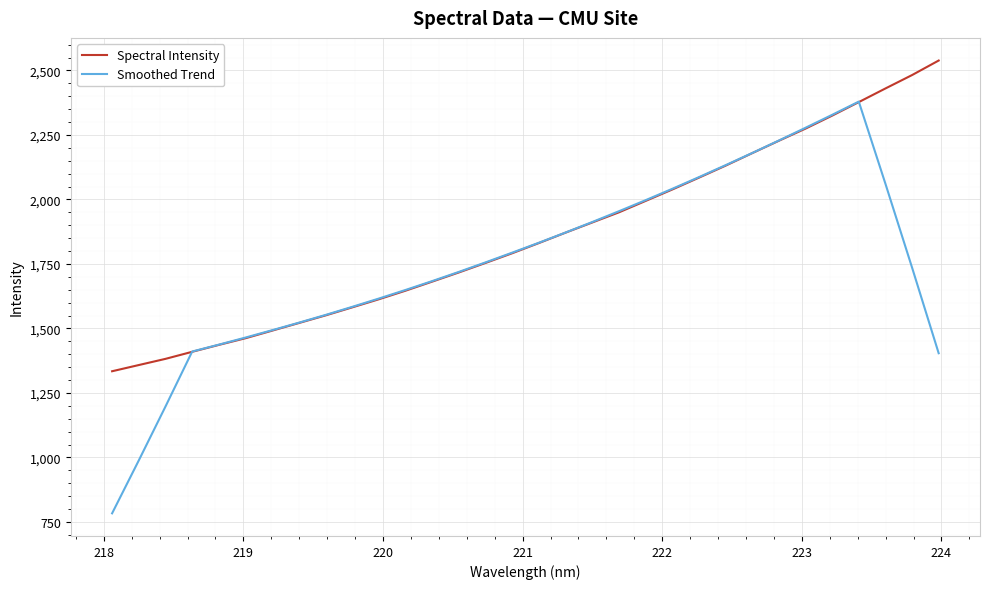

After their last crossing, which series has the higher values: Smoothed Trend or Spectral Intensity?

Spectral Intensity